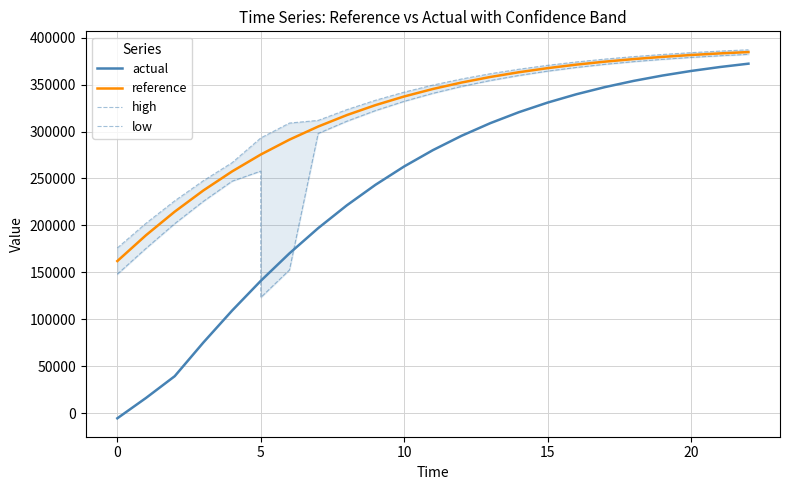

Reading left to right, extract all data points from this chart.

actual: -5643.3	16051.5	39219.8	75170.7	109129.6	140849.9	140849.9	170169.0	170169.0	197004.7	221347.2	243250.7	262810.4	280165.3	295475.2	308910.8	320648.0	330860.8	339718.9	347378.6	353984.2	359668.7	364551.9	368740.2	372327.1
reference: 161948.6	189506.8	214583.9	237215.2	257482.3	275491.6	275491.6	291366.1	291366.1	305317.4	317529.5	328165.5	337386.7	345361.8	352241.8	358152.7	363226.1	367576.2	371310.4	374504.1	377237.8	379575.4	381568.6	383274.5	384724.4
high: 175927.8	202264.9	226142.3	247619.1	266790.2	293165.1	293165.1	309039.6	309039.6	311862.4	323346.2	333343.4	342018.5	349531.5	356021.7	361615.0	366433.0	370582.7	374156.9	377228.3	379868.2	382133.9	384074.7	385740.0	387161.3
low: 147969.5	175527.7	201825.9	225656.8	247078.3	257818.0	123176.3	152495.5	152495.5	297954.5	310984.6	322348.8	332208.8	340730.0	348072.0	354372.8	359763.8	364369.4	368303.9	371657.5	374513.6	376945.0	379010.0	380768.4	382258.9